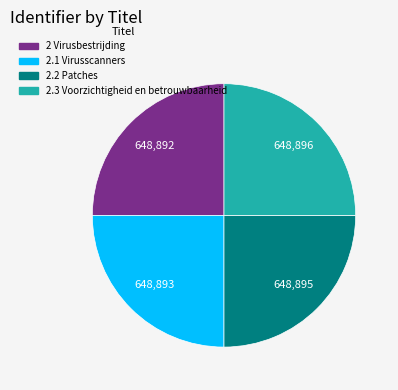

Is it true that 2 Virusbestrijding is 25% of the pie?

True